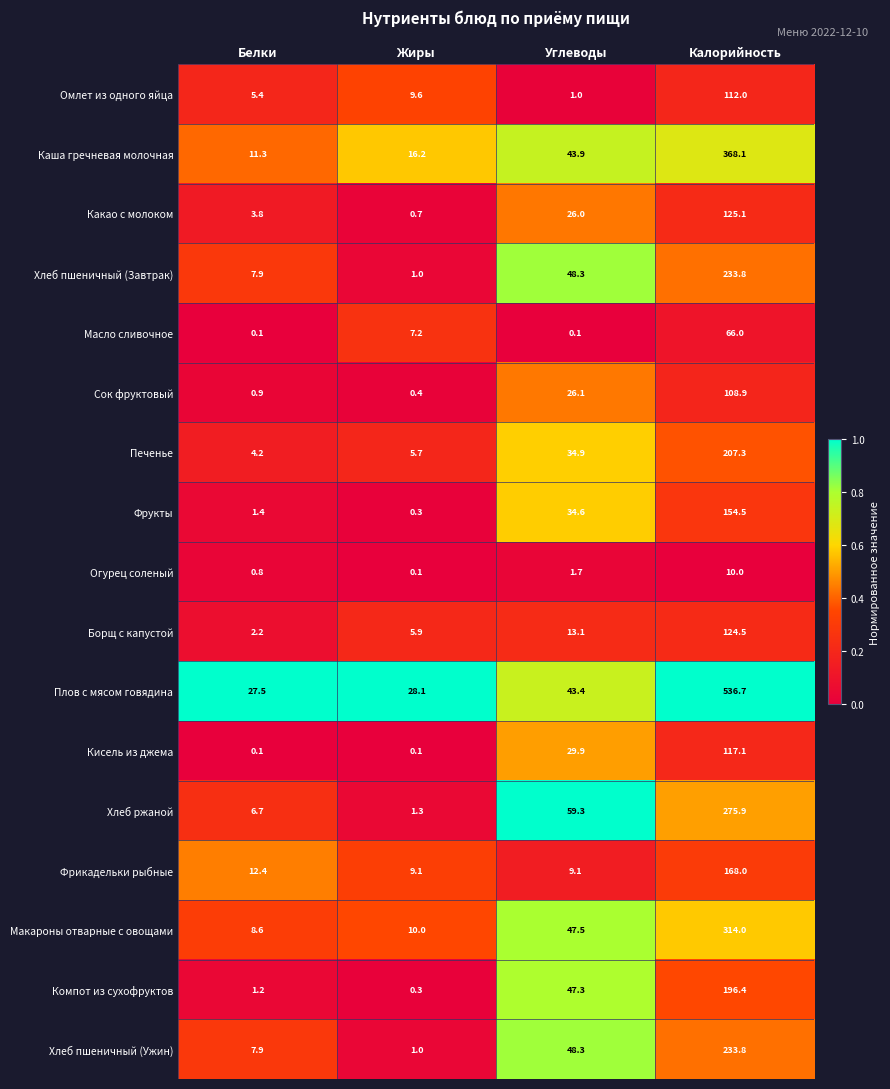

Where is Какао с молоком nearest to the value 62?

Углеводы